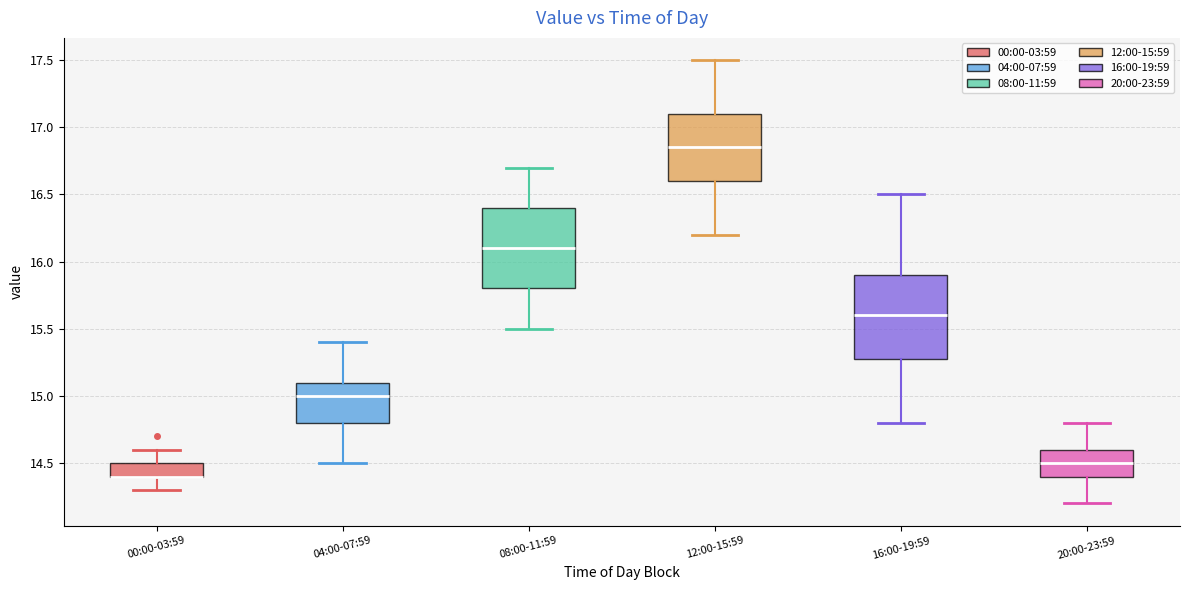

Where is the upper edge of the box for 16:00-19:59 on the y-axis? The values are not printed on the chart, so give them approximately, as read against the axis.

15.90